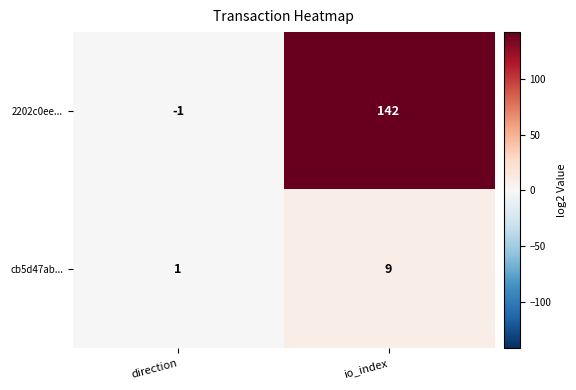

What is the difference between the highest and lowest values at io_index?

133